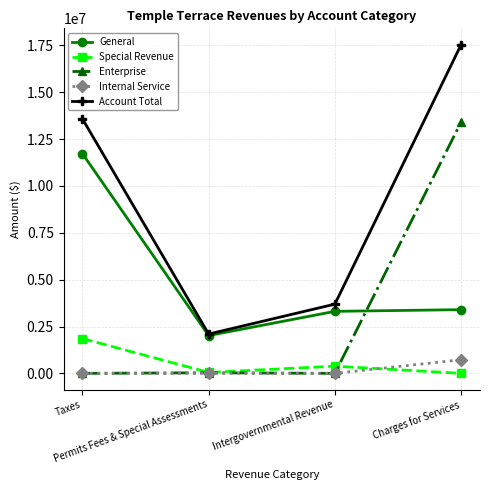

Which series has the largest range (max minus min)?

Account Total